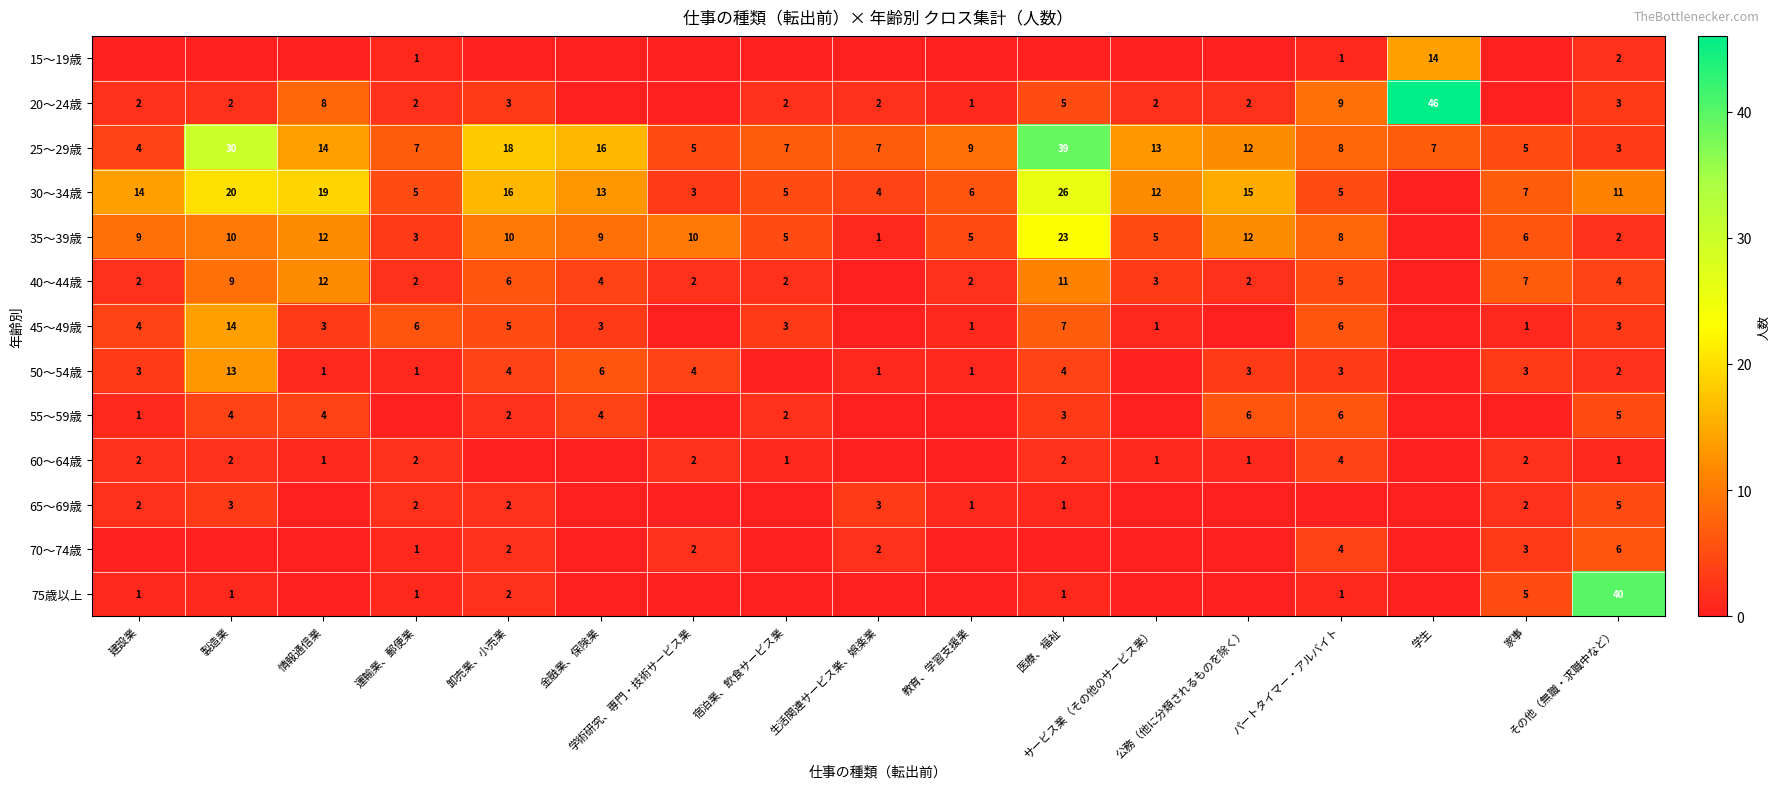

What is the sum of all 25～29歳 values?

204